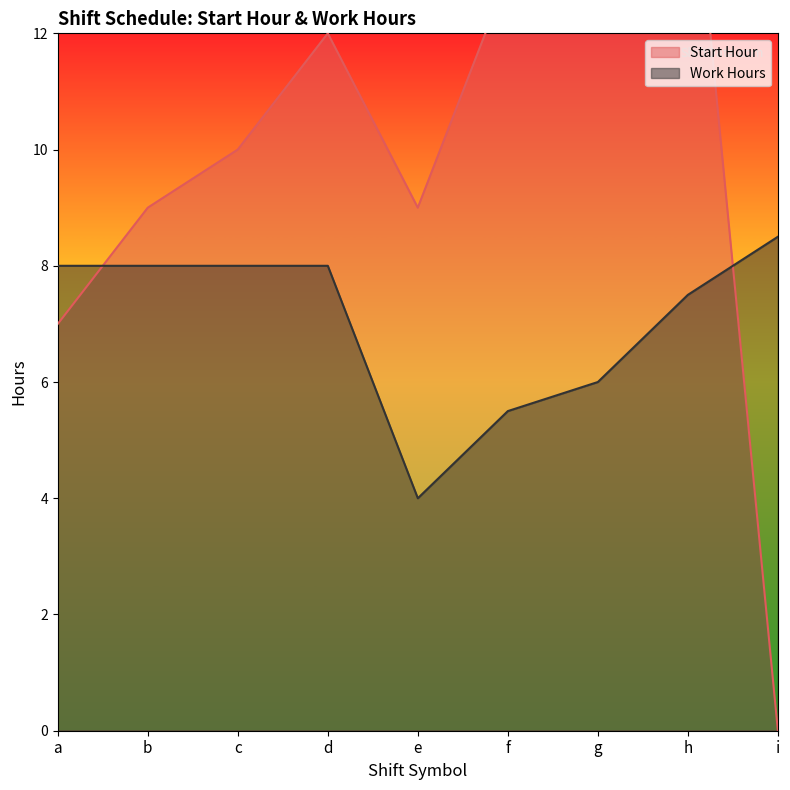

What is the total value across all series at i?

8.5